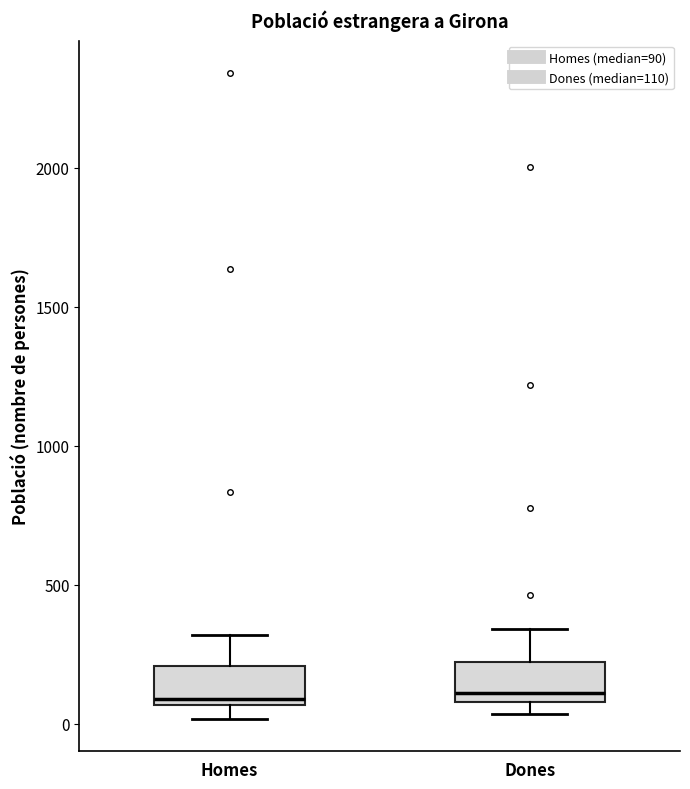

Reading left to right, transcribe this box plot: for each box, give where its median line is, the range the box spans, and where its two whiskers end, as read against the y-axis. The values are not printed on the chart, so give them approximately, as read against the axis.

Homes: median 100, box 50 to 200, whiskers 0 to 300
Dones: median 100 (just above the box's lower edge), box 100 to 200, whiskers 50 to 350